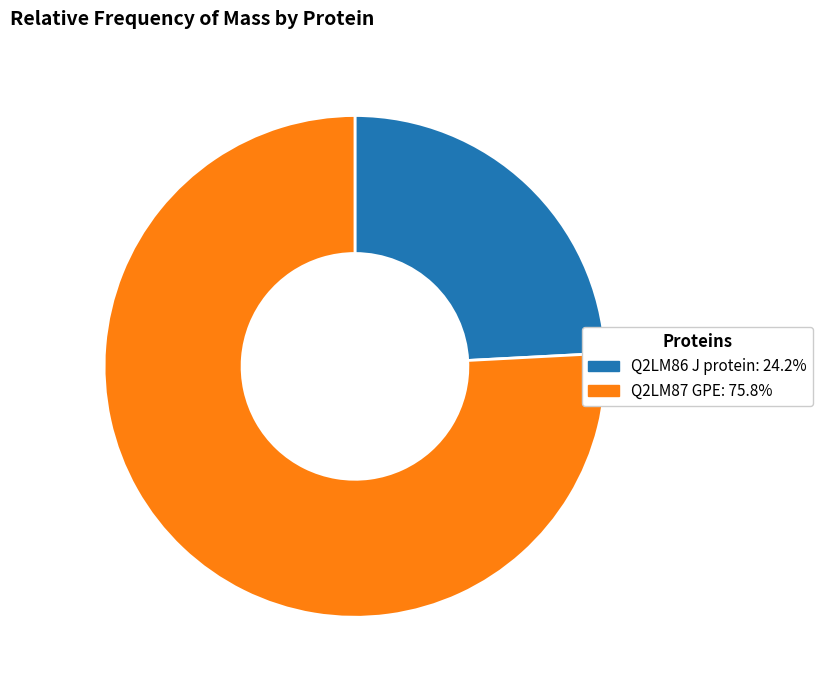

Does Q2LM87 GPE represent more than half of the total?

Yes